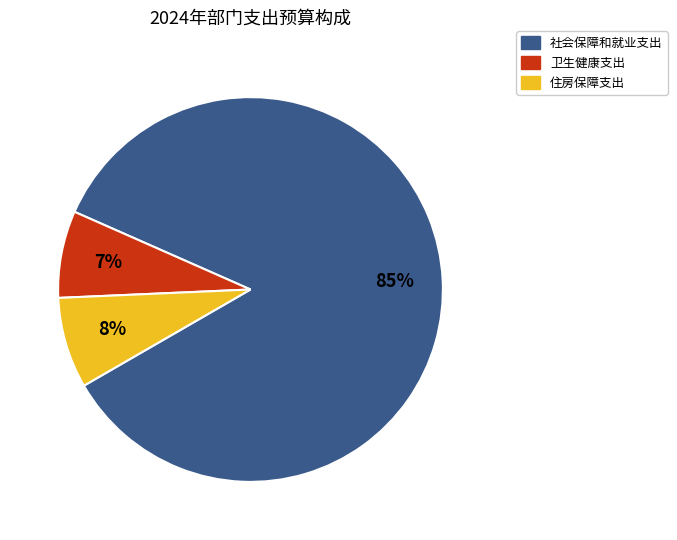

Count the number of slices in the pie.

3